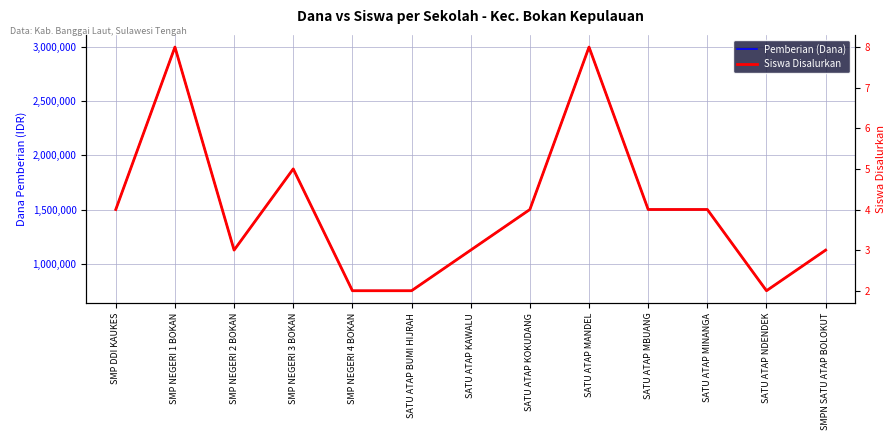

List the labels in order of Pemberian (Dana) value, largest first.

SMP NEGERI 1 BOKAN, SATU ATAP MANDEL, SMP NEGERI 3 BOKAN, SMP DDI KAUKES, SATU ATAP KOKUDANG, SATU ATAP MBUANG, SATU ATAP MINANGA, SMP NEGERI 2 BOKAN, SATU ATAP KAWALU, SMPN SATU ATAP BOLOKUT, SMP NEGERI 4 BOKAN, SATU ATAP BUMI HIJRAH, SATU ATAP NDENDEK